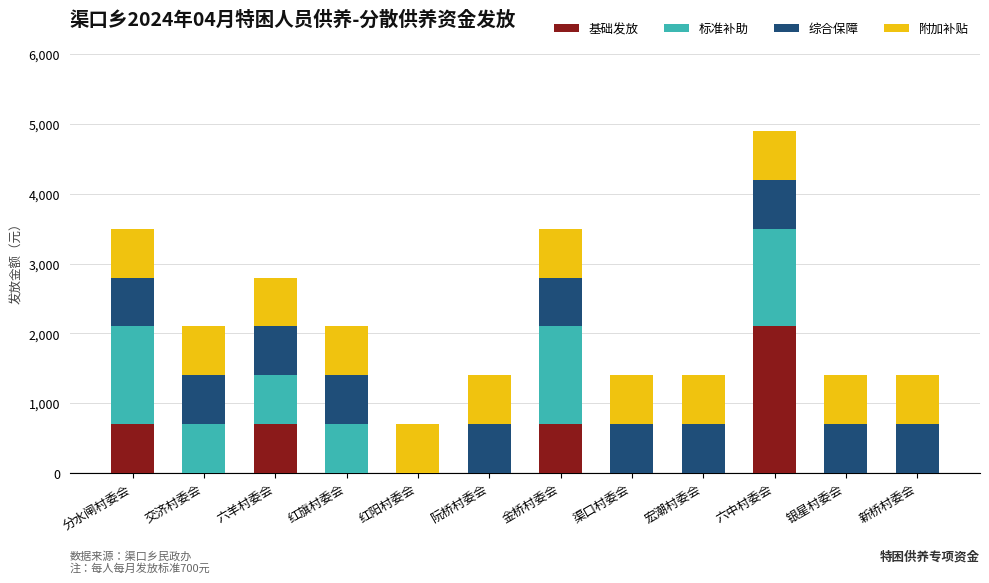

At which label does 综合保障 reach its peak?

分水闸村委会